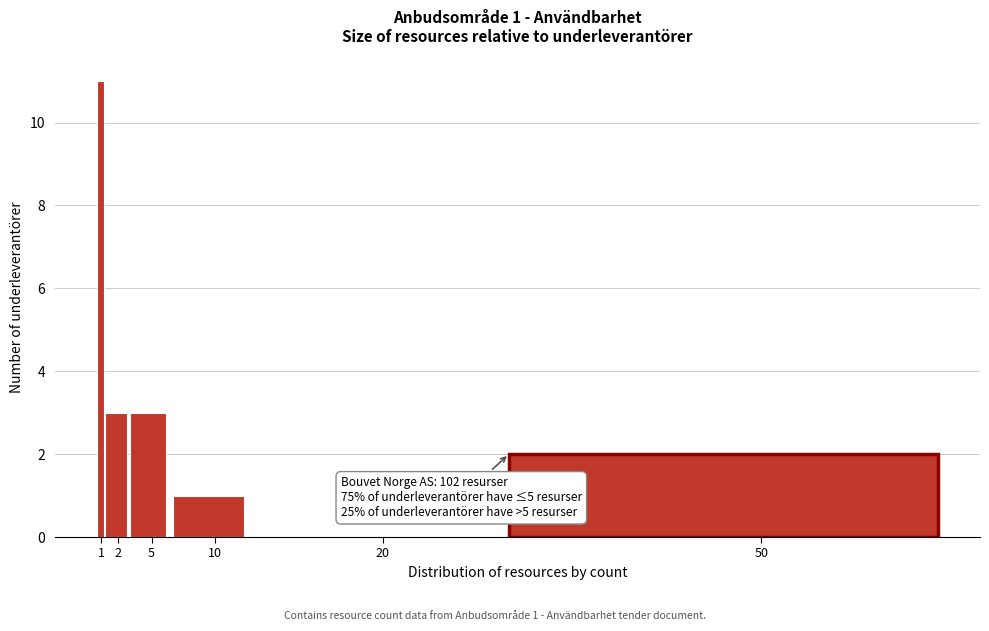

Reading left to right, transcribe all the data shown in this chart.

1=11	2=3	5=3	10=1	20=0	50=2